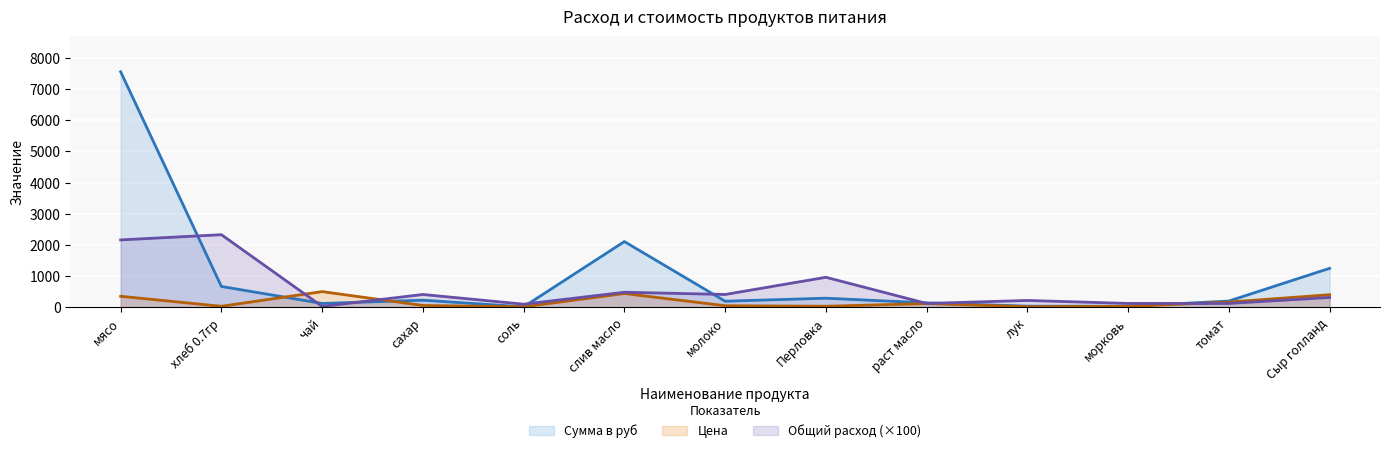

Reading left to right, list all the values displayed in this chart.

Цена: 350.0	28.6	500.0	55.0	12.0	438.9	47.0	30.0	115.0	15.0	25.0	164.3	400.0
Сумма в руб: 7560.0	665.1	120.0	224.4	11.5	2106.7	191.8	288.0	138.0	32.4	30.0	197.1	1248.0
Общий расход продуктов: 2160.0	2328.0	24.0	408.0	96.0	480.0	408.0	960.0	120.0	216.0	120.0	120.0	312.0